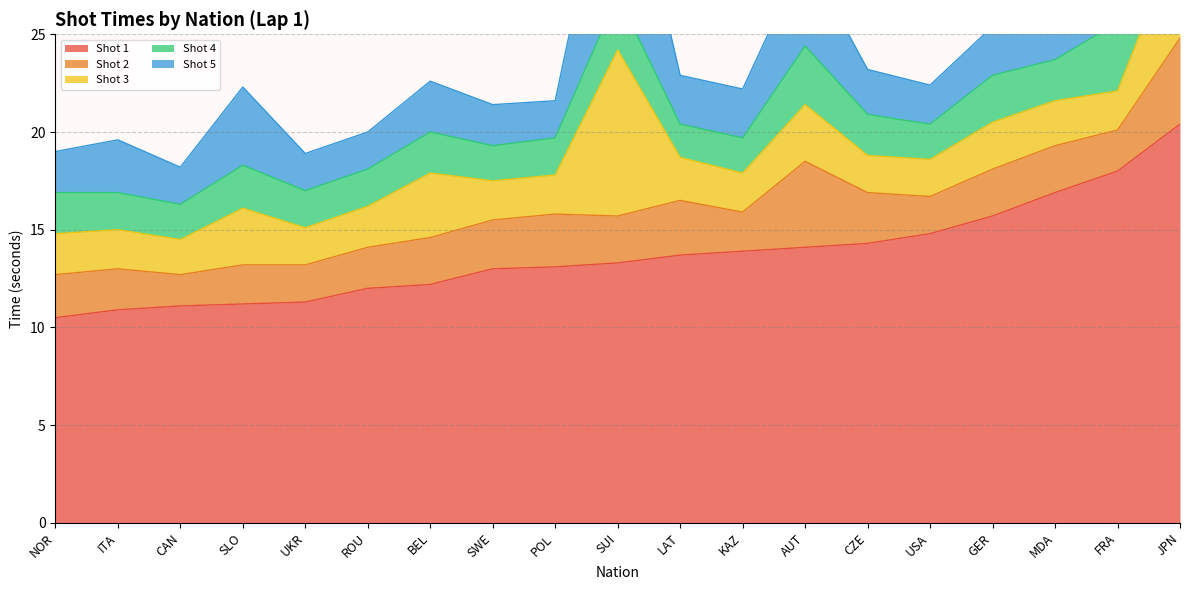

How many lines are shown in the chart?

5